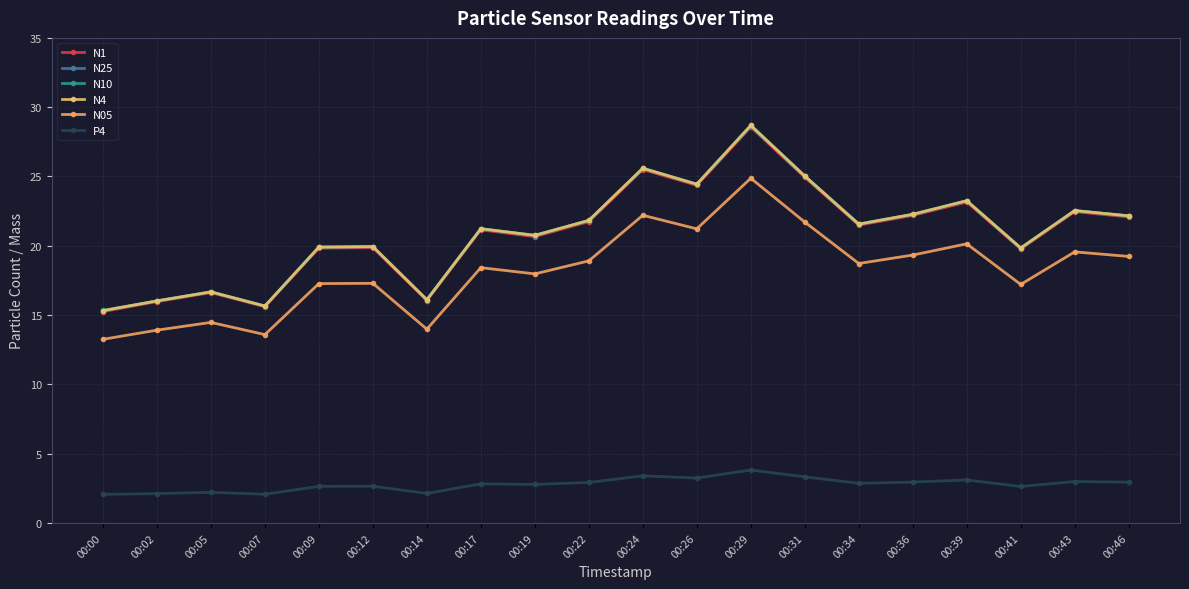

How many distinct data groups are displayed?

6